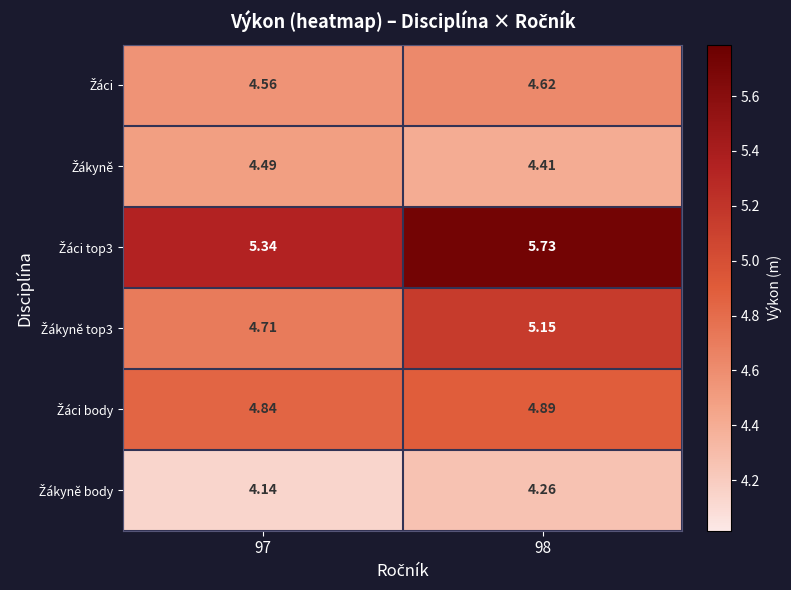

What is the spread (max minus min) of values at 97?

1.2